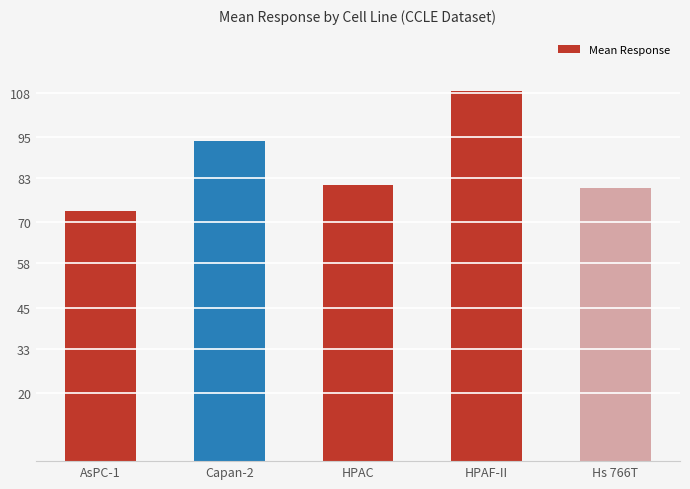

List the labels in order of value, largest first.

HPAF-II, Capan-2, HPAC, Hs 766T, AsPC-1